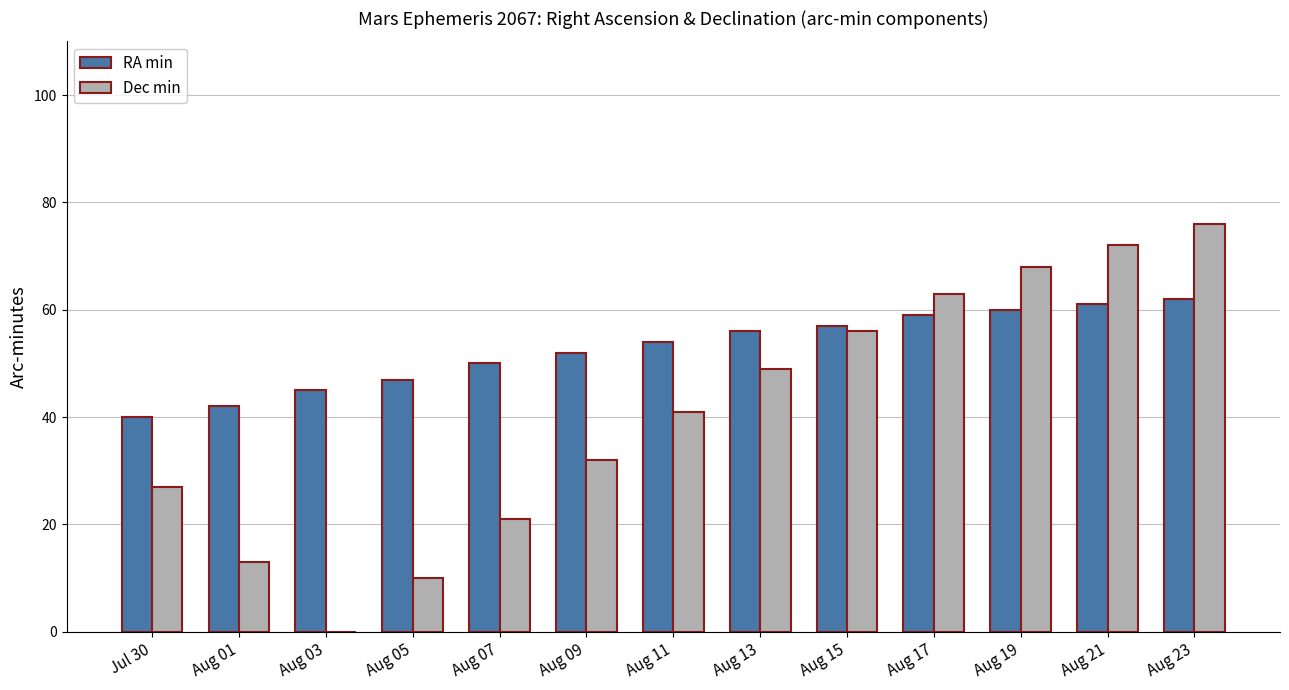

Between Aug 07 and Aug 19, which series saw the biggest shift?

Dec min